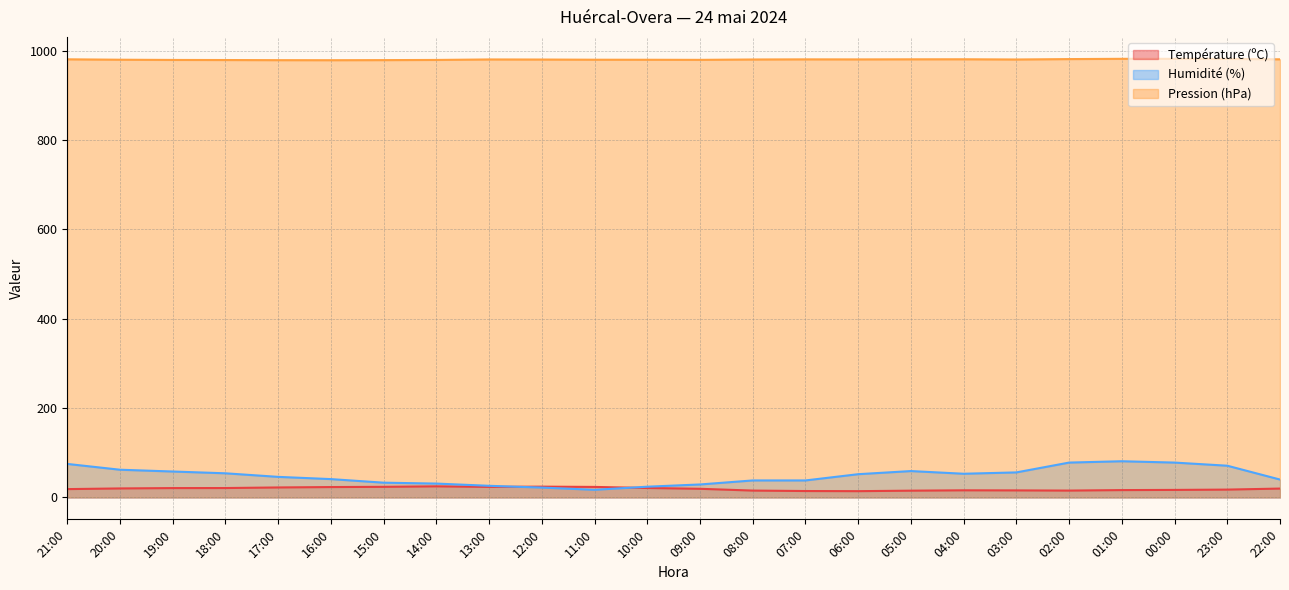

Rank the categories by Pression (hPa) value from lowest to highest.

16:00, 17:00, 15:00, 18:00, 19:00, 14:00, 09:00, 10:00, 20:00, 11:00, 12:00, 08:00, 03:00, 13:00, 06:00, 07:00, 21:00, 05:00, 22:00, 04:00, 02:00, 23:00, 01:00, 00:00